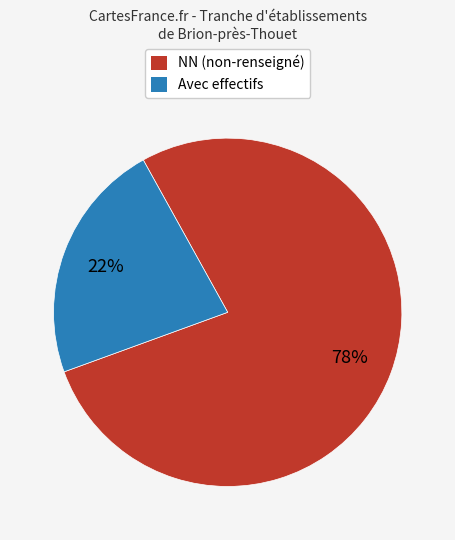

Approximately how many times larger is the value at Avec effectifs compared to NN (non-renseigné)?

0.3